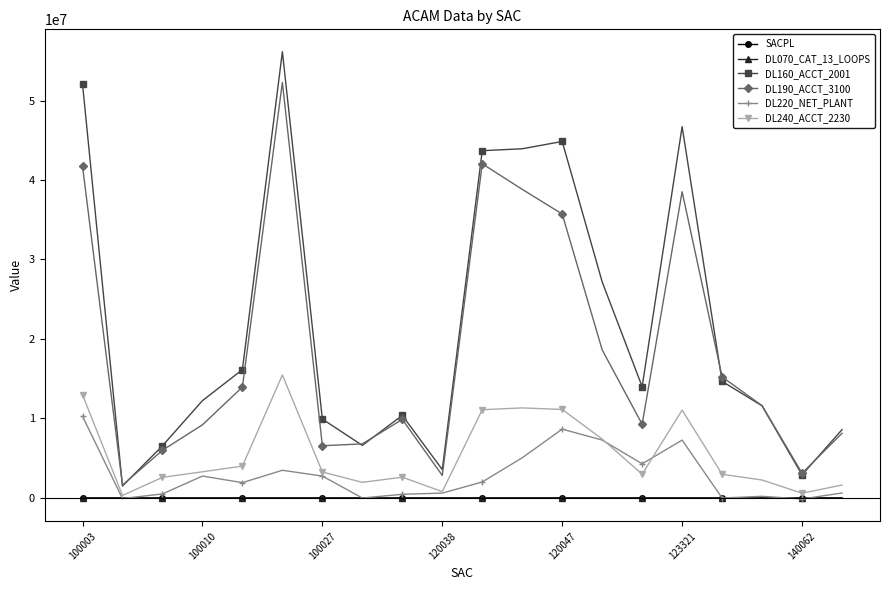

How many interior local valleys does the DL190_ACCT_3100 series have?

5